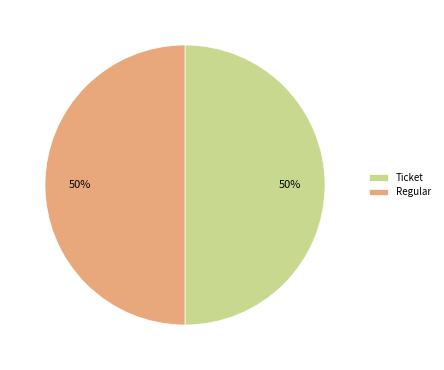

True or false: Ticket accounts for 42% of the total.

False